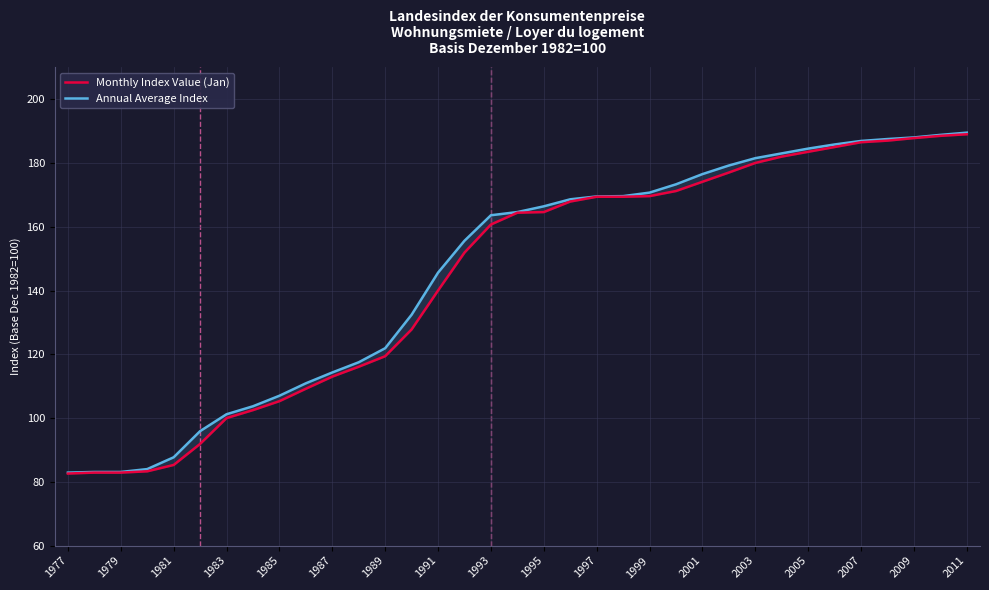

What is the greatest value displayed?

189.5